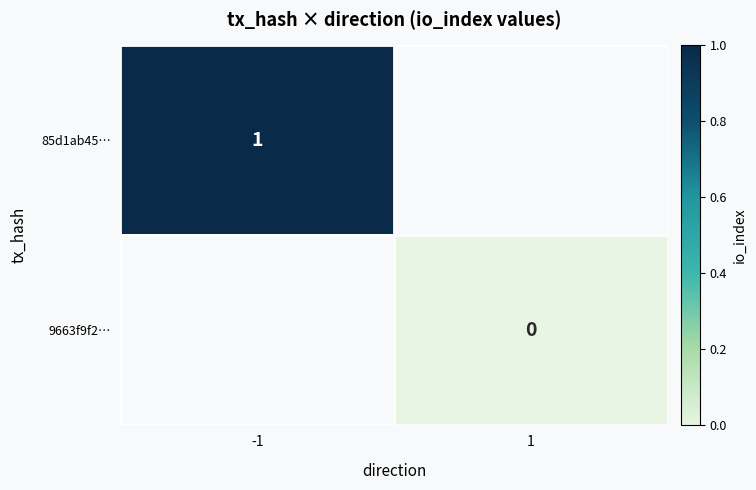

Count the number of categories in the chart.

2